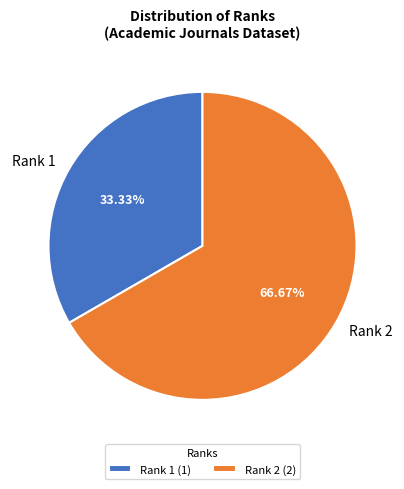

Which slice is the smallest?

Rank 1